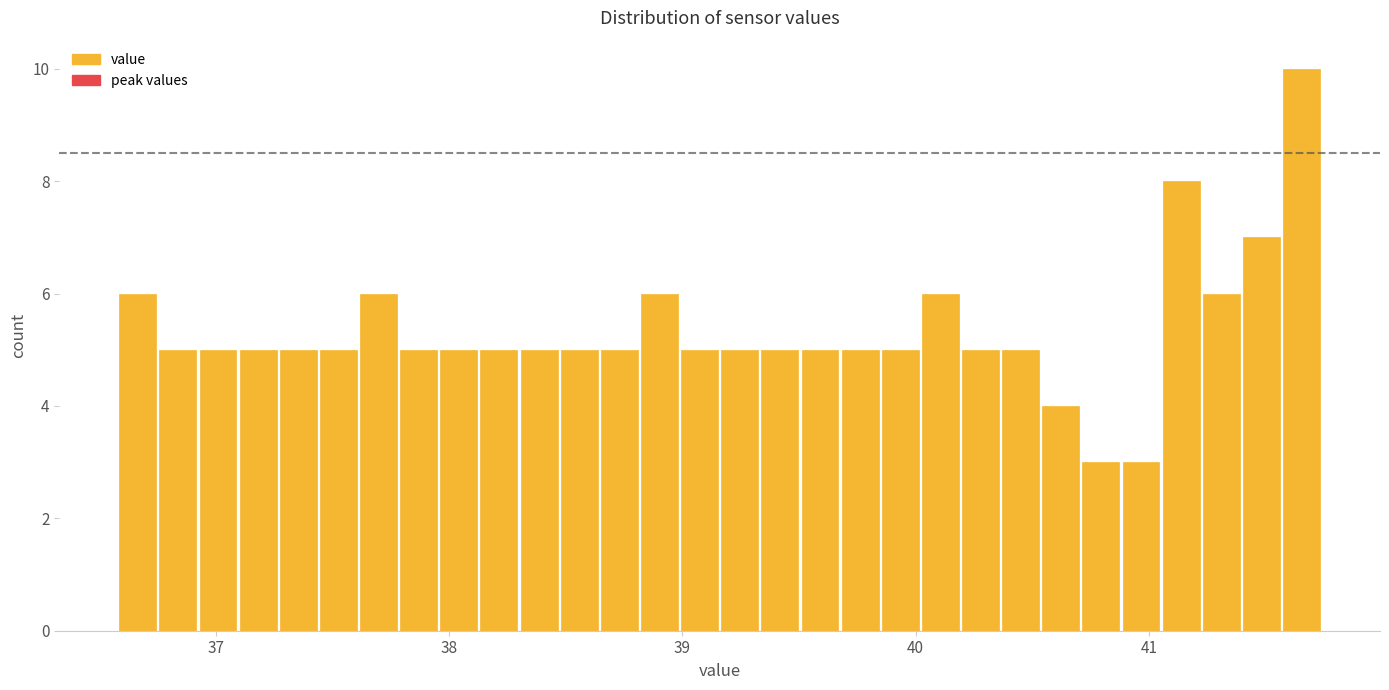

Read against the x-axis, roughly where is the centre of the tallest bar?

41.7